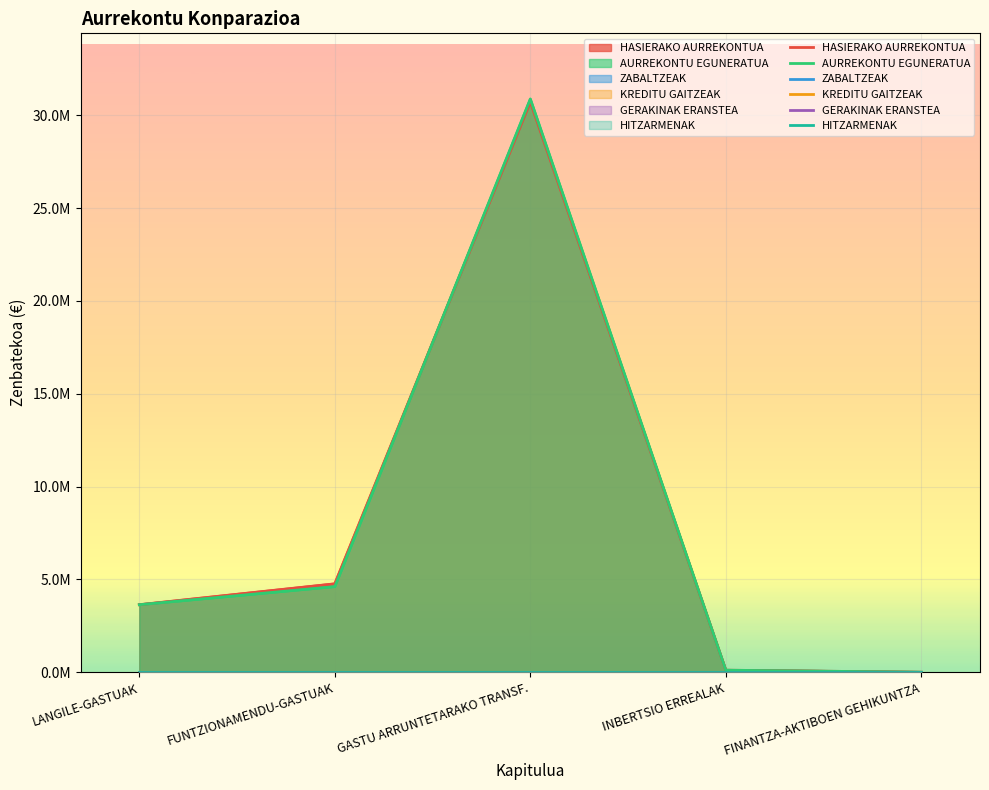

How many categories are shown in the chart?

5